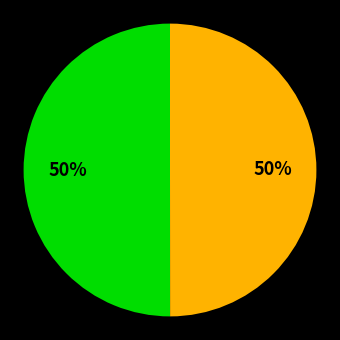

To the nearest percent, what is the average slice percentage?

50%